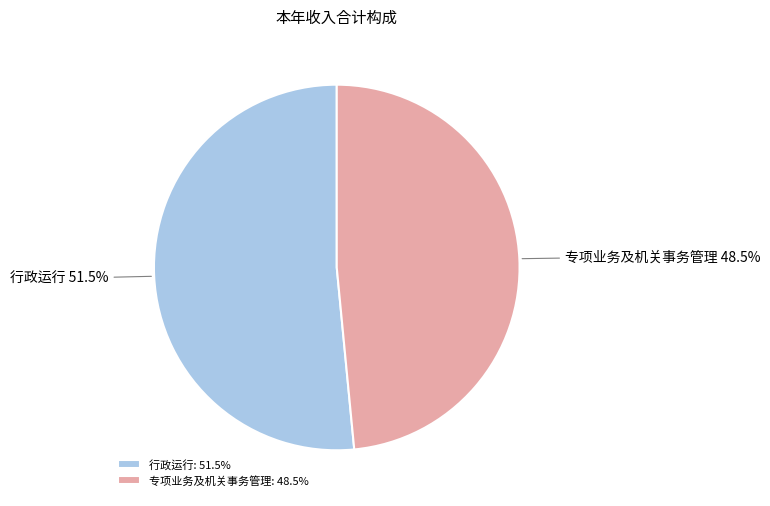

Does 行政运行 represent more than half of the total?

Yes